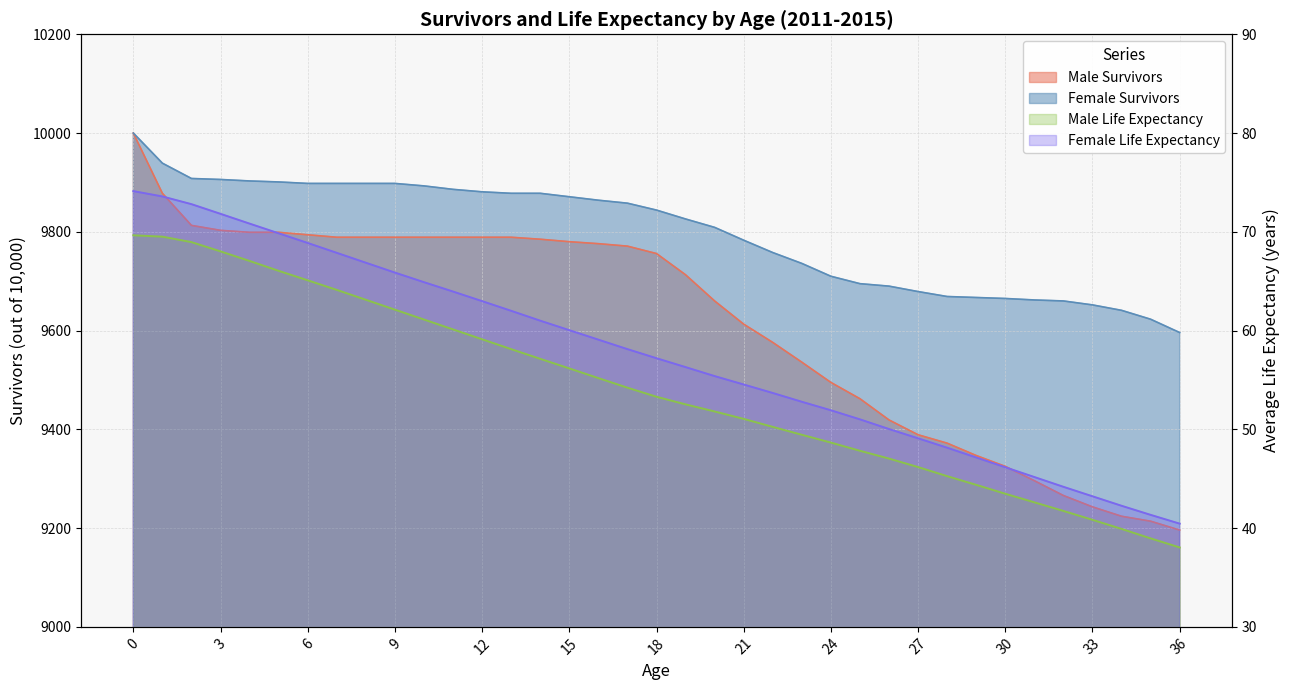

True or false: Female Survivors and Male Survivors cross at least once.

False